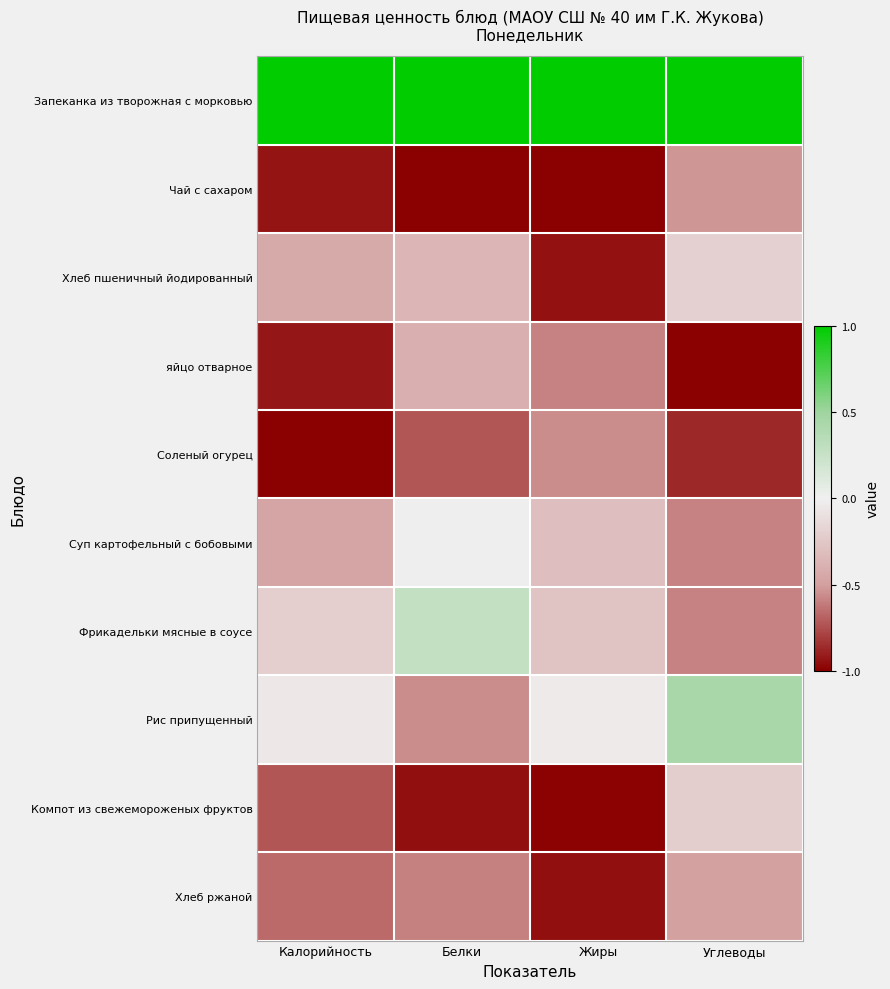

What is the total value across all series at Жиры?

-4.6